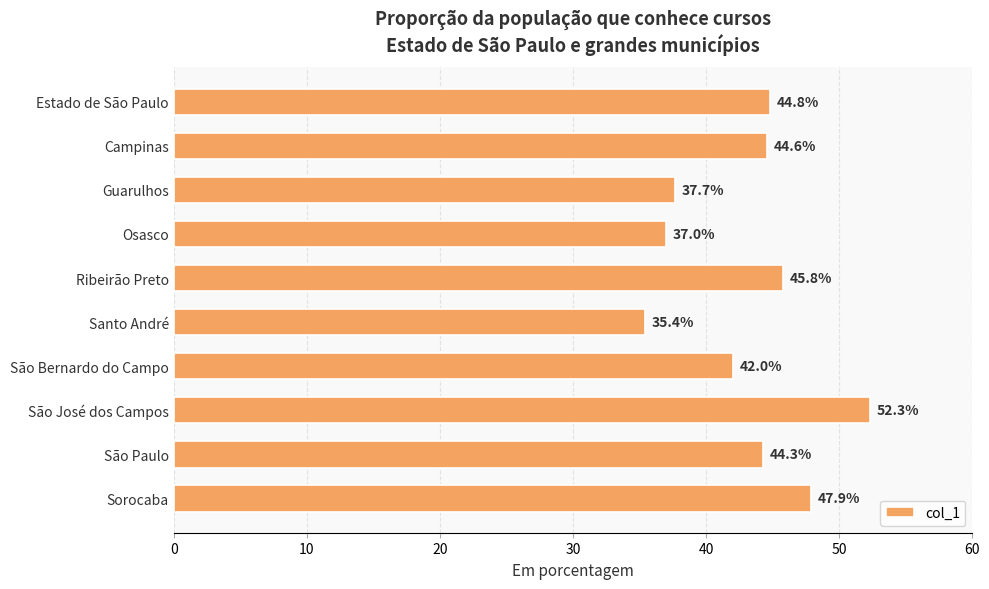

What is the change in value from Guarulhos to São Paulo?

+6.6